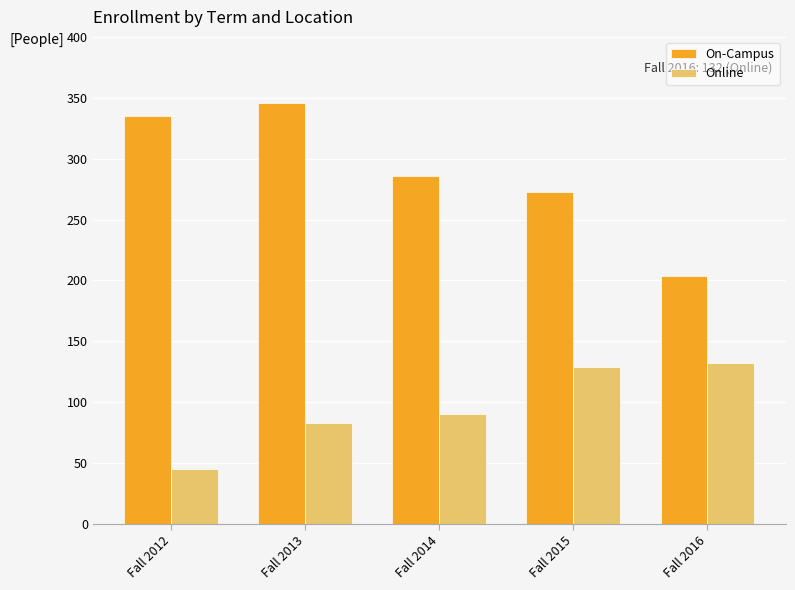

Is it true that On-Campus equals 335 at Fall 2012?

True